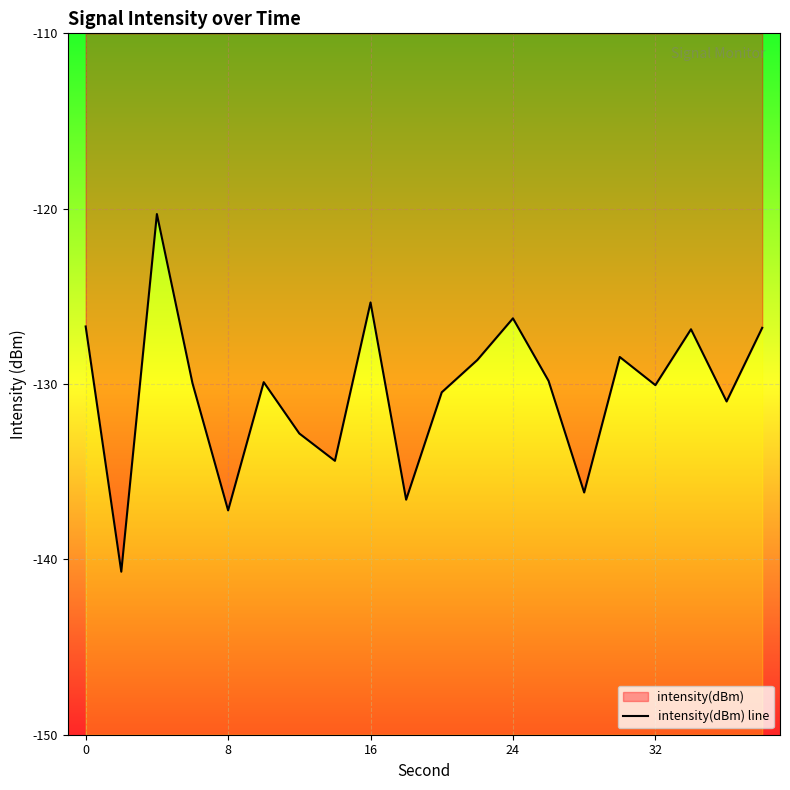

How many points are lower than both their immediate neighbors (excluding endpoints)?

7